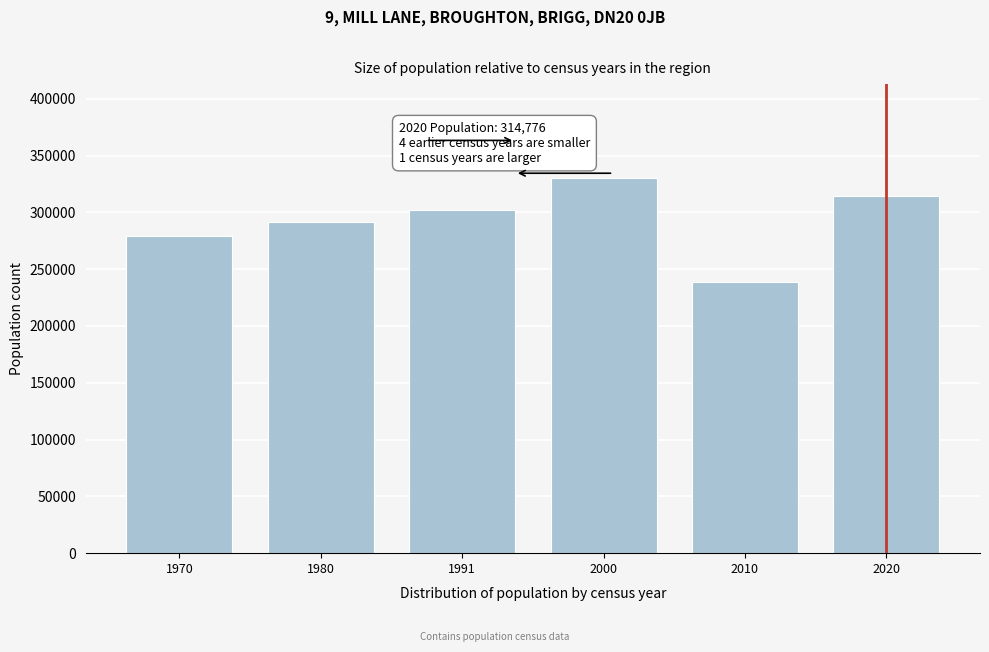

Reading right to left, transcribe all the data shown in this chart.

2020=314776	2010=239027	2000=330355	1991=301804	1980=291129	1970=278903